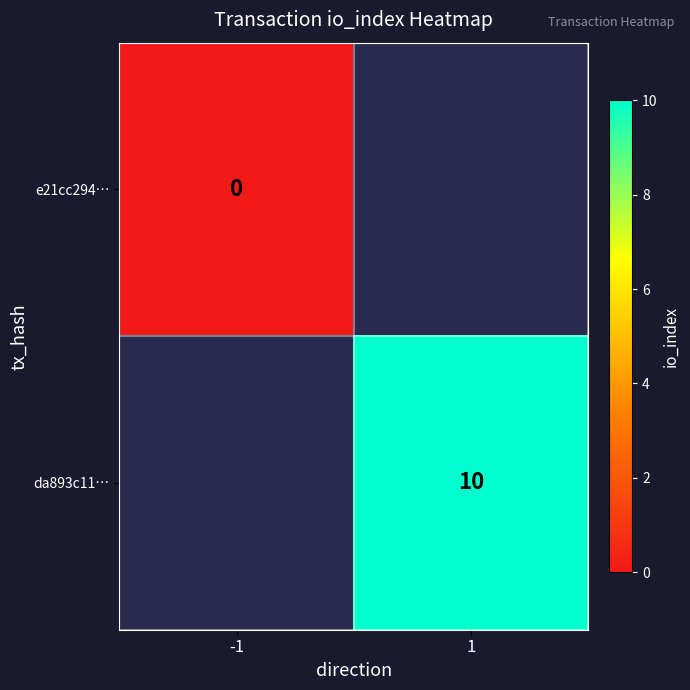

Is it true that da893c11… equals 17 at 1?

False